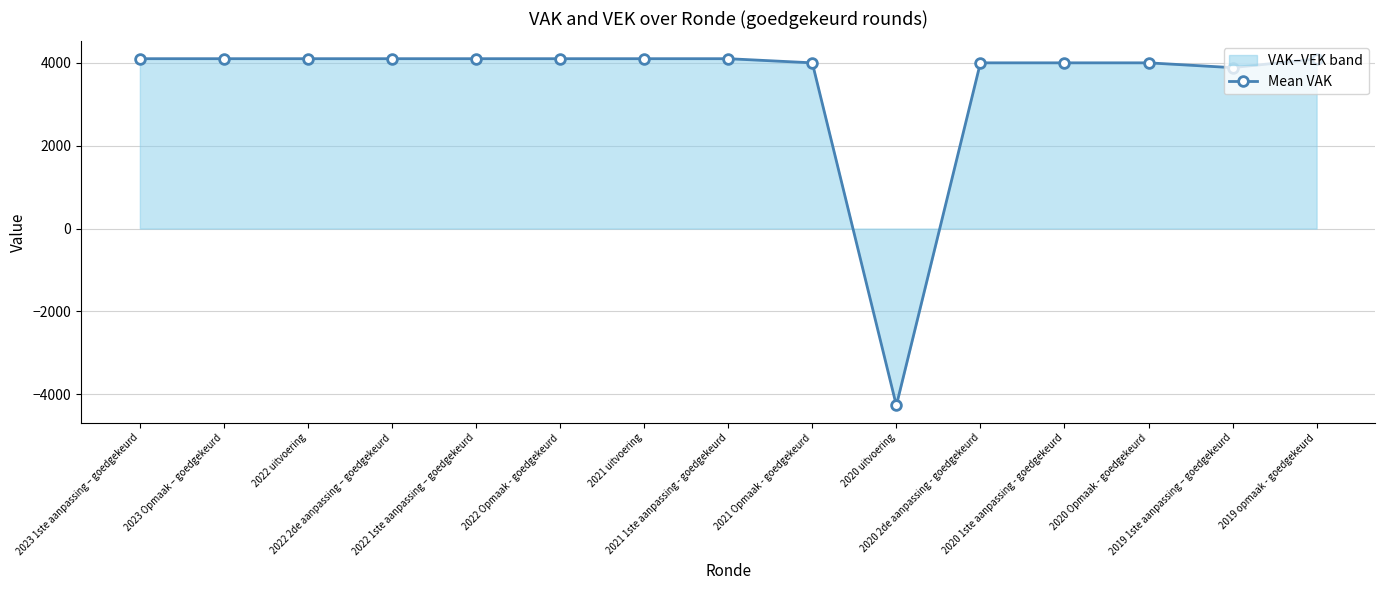

Is it true that the value at 2021 Opmaak - goedgekeurd is 4004?

True